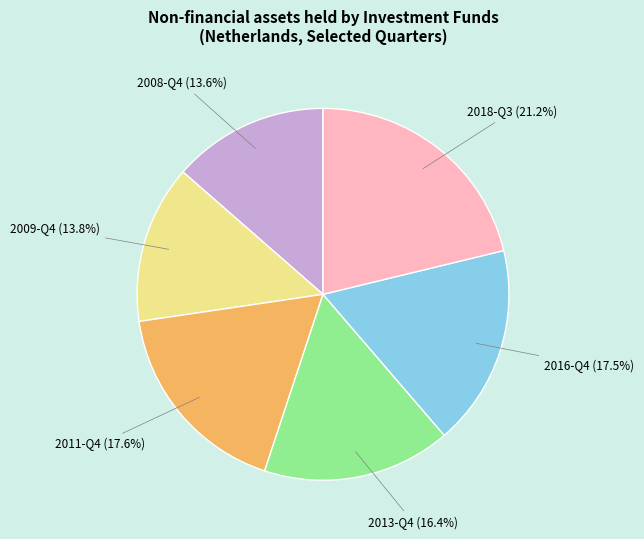

Combined, do 2009-Q4 and 2008-Q4 account for over 50%?

No